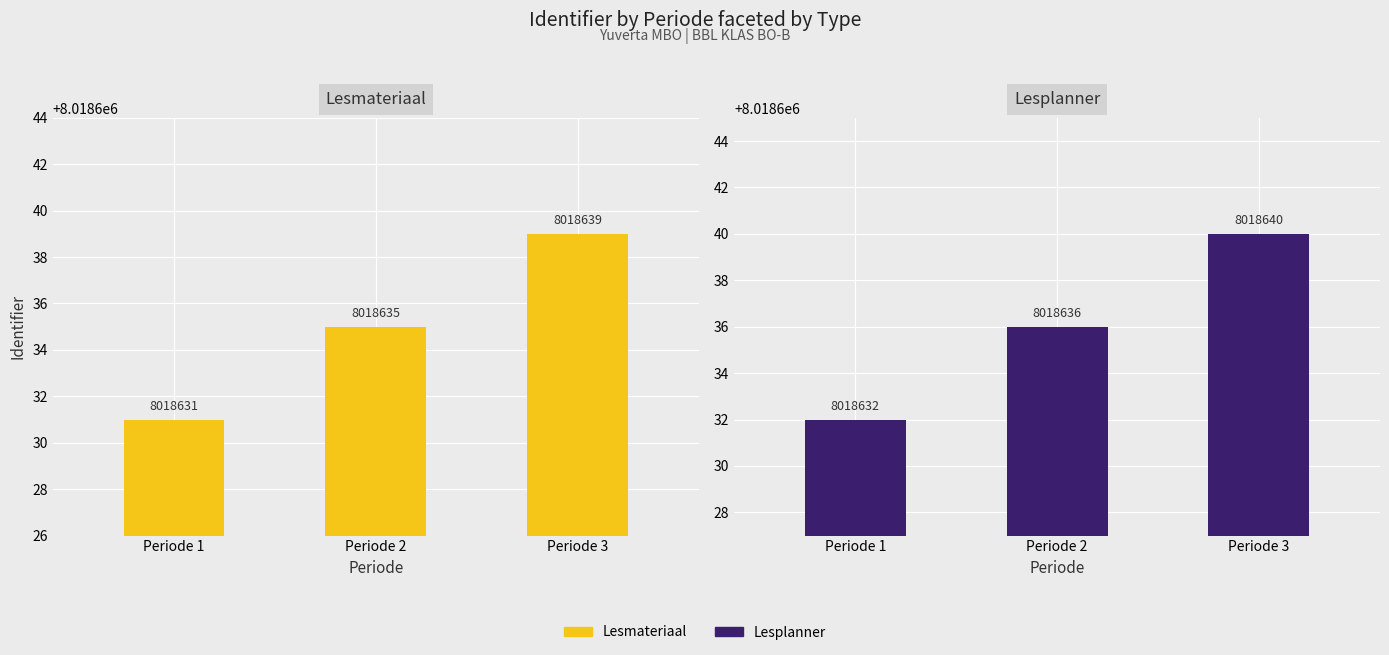

Count the number of categories in the chart.

3